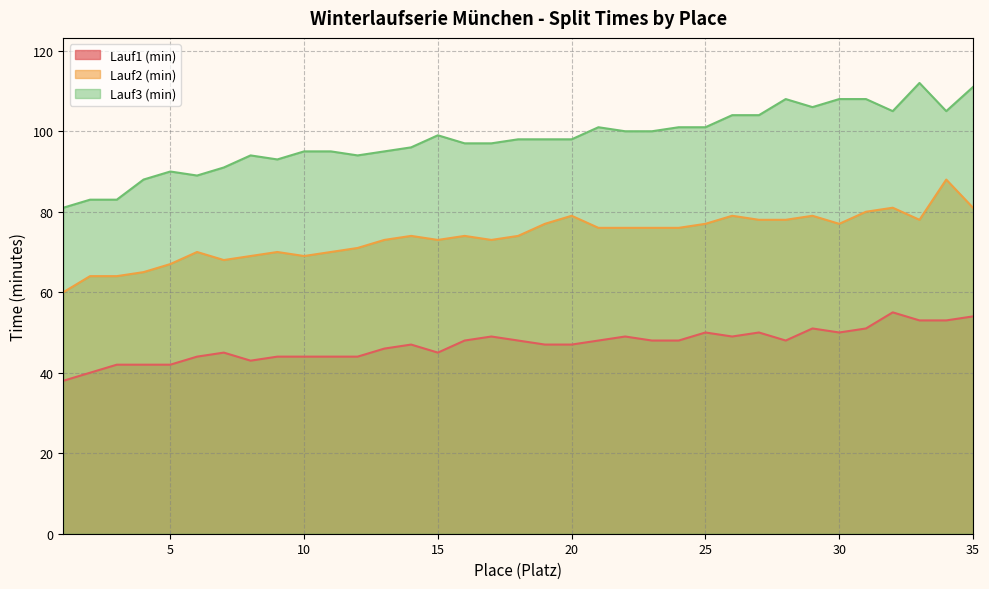

Where does the Lauf3 (min) series first go above 98?

15